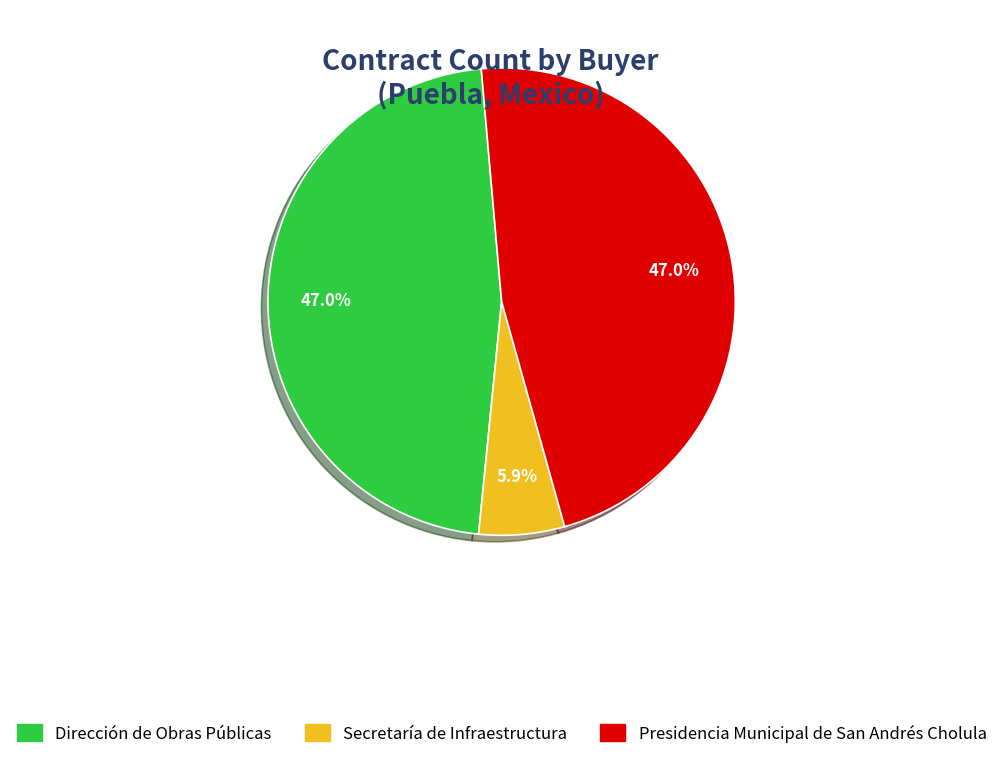

The Secretaría de Infraestructura slice represents 6% of the pie. True or false?

True